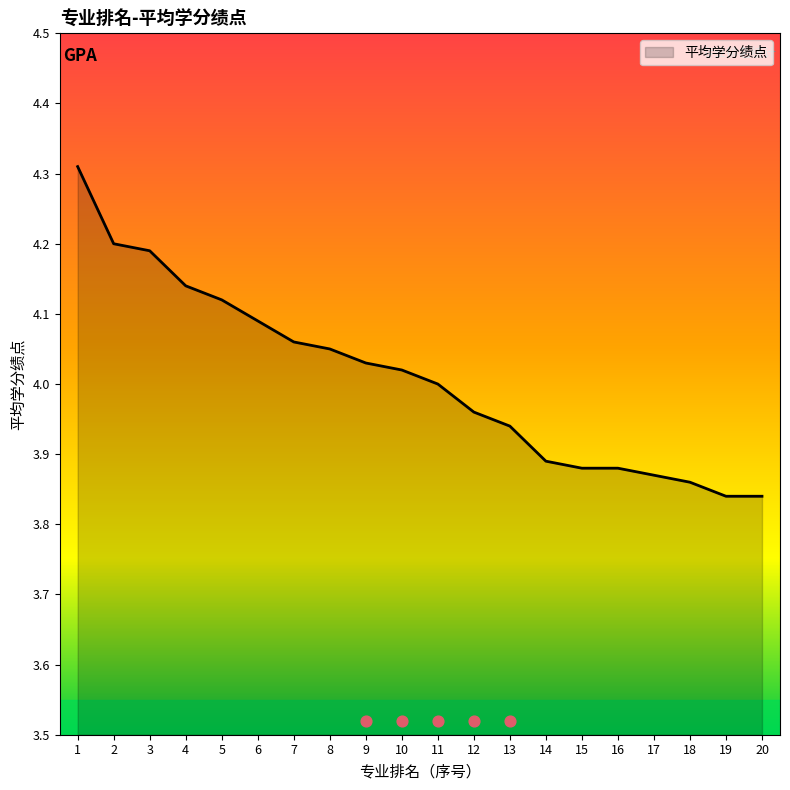

Which has a higher value, 6 or 14?

6